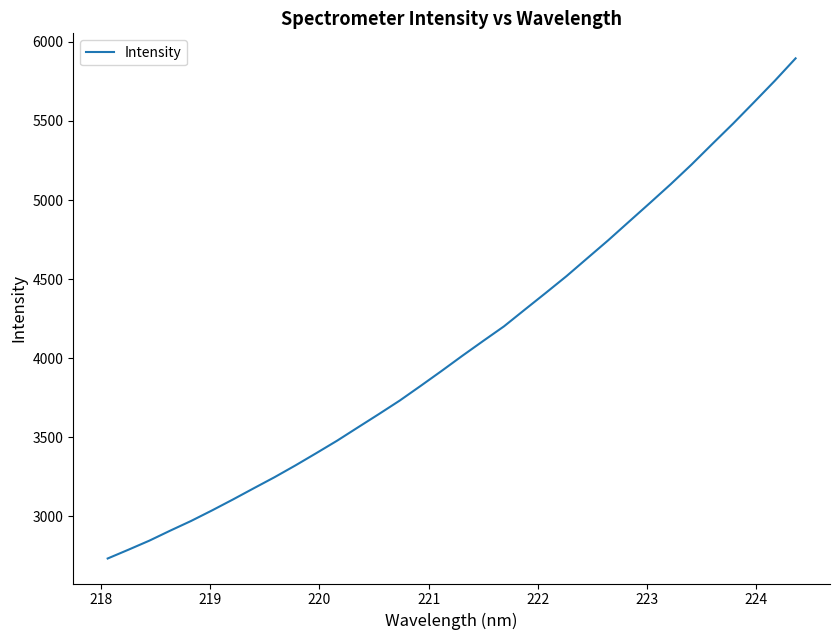

What is the difference between the maximum and minimum values?

3162.1